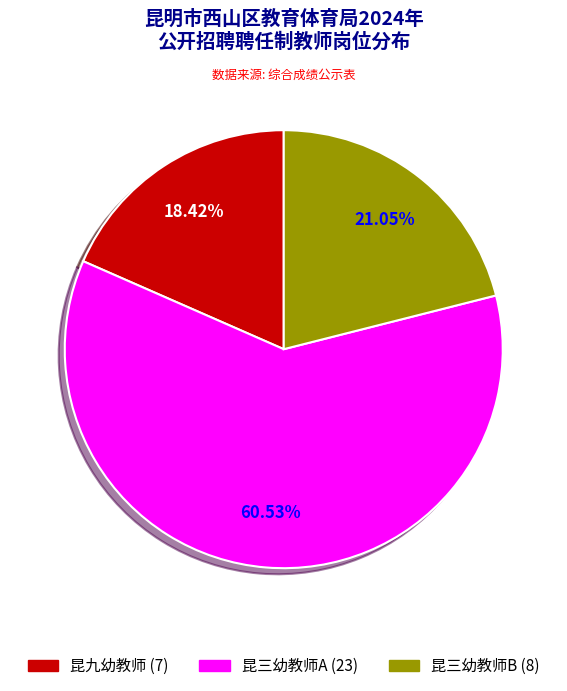

Count the number of slices in the pie.

3